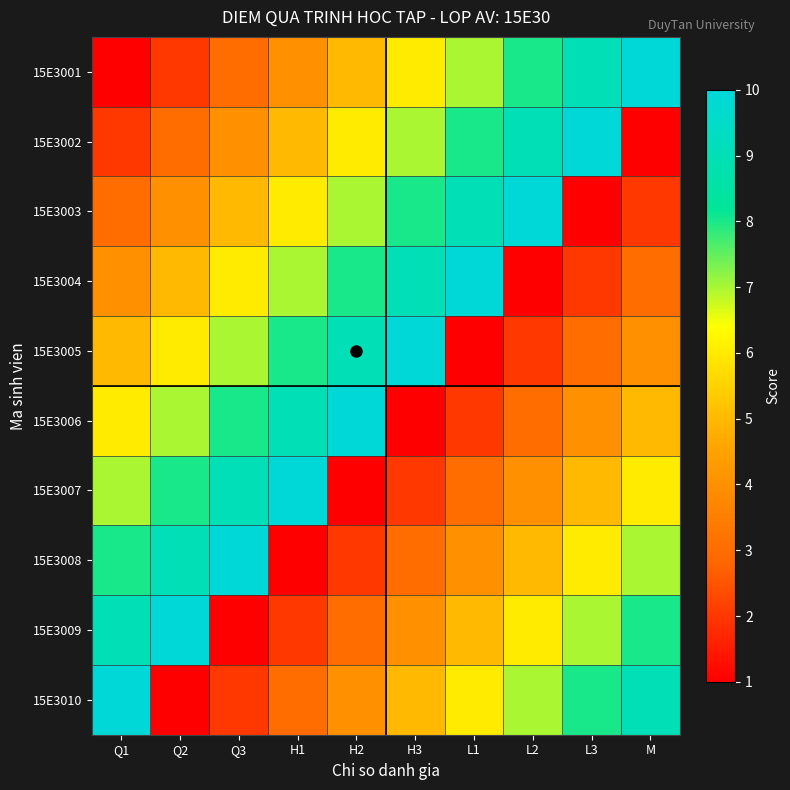

Reading left to right, transcribe all the data shown in this chart.

15E3001: Q1=1	Q2=2	Q3=3	H1=4	H2=5	H3=6	L1=7	L2=8	L3=9	M=10
15E3002: Q1=2	Q2=3	Q3=4	H1=5	H2=6	H3=7	L1=8	L2=9	L3=10	M=1
15E3003: Q1=3	Q2=4	Q3=5	H1=6	H2=7	H3=8	L1=9	L2=10	L3=1	M=2
15E3004: Q1=4	Q2=5	Q3=6	H1=7	H2=8	H3=9	L1=10	L2=1	L3=2	M=3
15E3005: Q1=5	Q2=6	Q3=7	H1=8	H2=9	H3=10	L1=1	L2=2	L3=3	M=4
15E3006: Q1=6	Q2=7	Q3=8	H1=9	H2=10	H3=1	L1=2	L2=3	L3=4	M=5
15E3007: Q1=7	Q2=8	Q3=9	H1=10	H2=1	H3=2	L1=3	L2=4	L3=5	M=6
15E3008: Q1=8	Q2=9	Q3=10	H1=1	H2=2	H3=3	L1=4	L2=5	L3=6	M=7
15E3009: Q1=9	Q2=10	Q3=1	H1=2	H2=3	H3=4	L1=5	L2=6	L3=7	M=8
15E3010: Q1=10	Q2=1	Q3=2	H1=3	H2=4	H3=5	L1=6	L2=7	L3=8	M=9